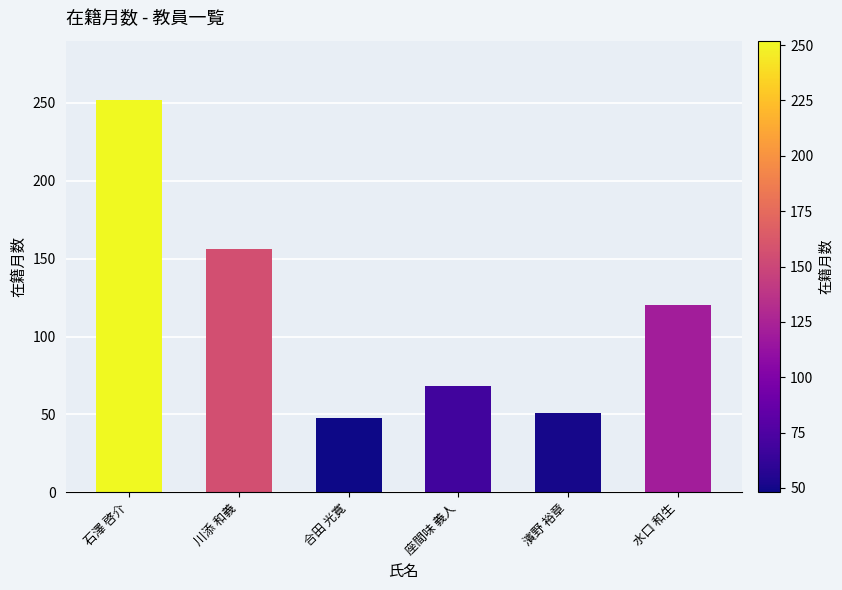

Count the number of data series in this chart.

1